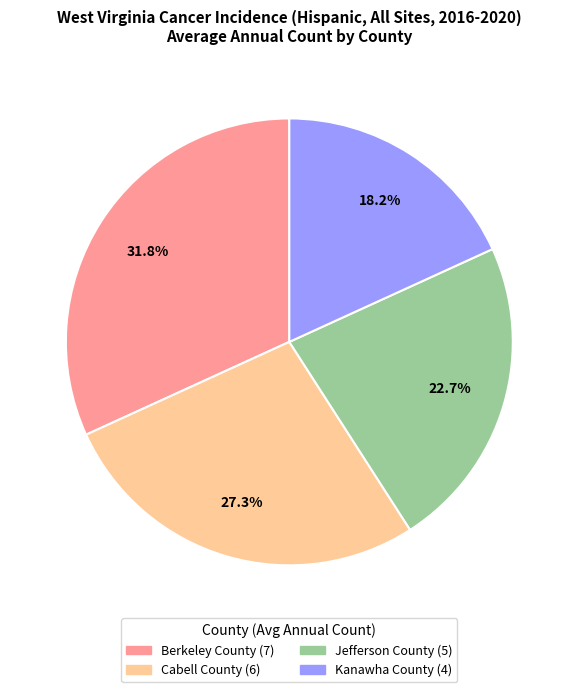

True or false: Kanawha County accounts for 29% of the total.

False